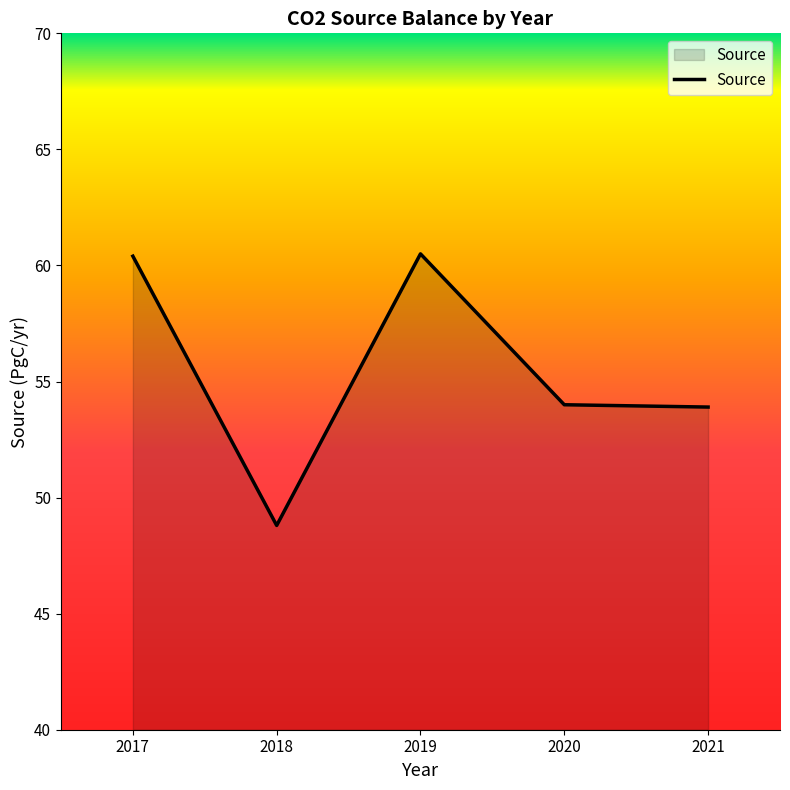

What is the maximum value shown in the chart?

60.5